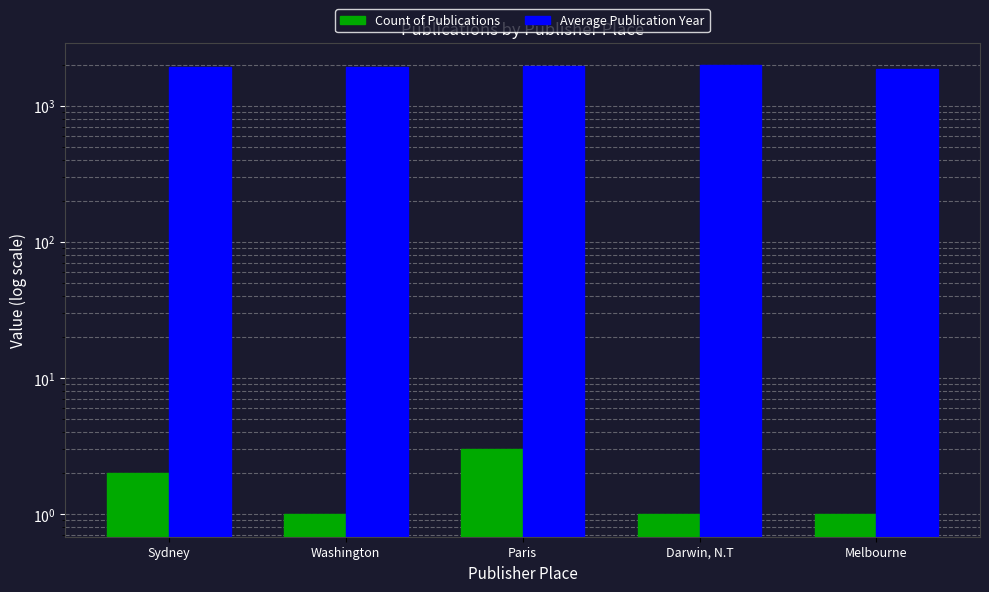

At which label is Average Publication Year closest to 1935?

Sydney